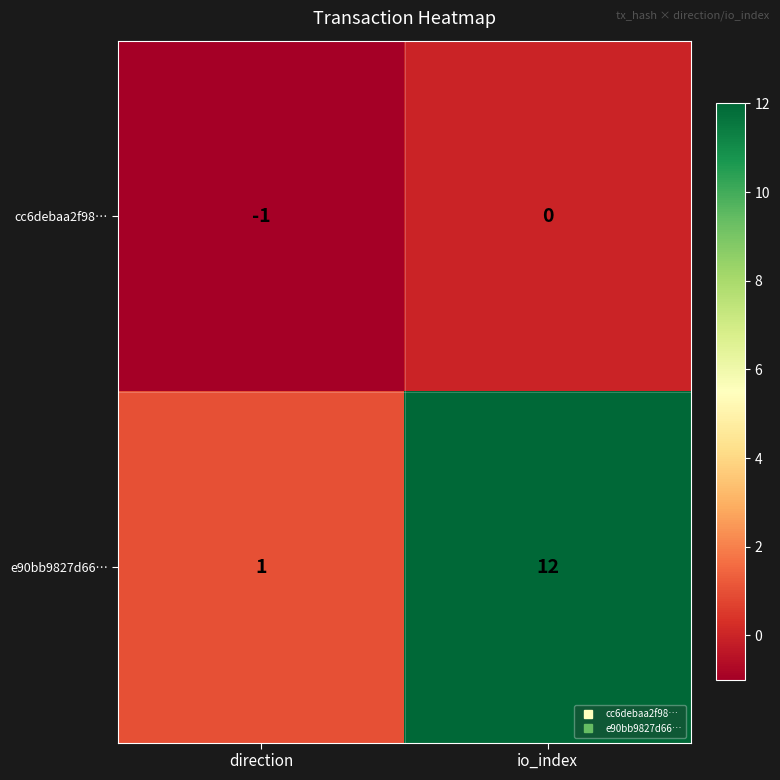

At which category does the chart reach its minimum across all series?

direction